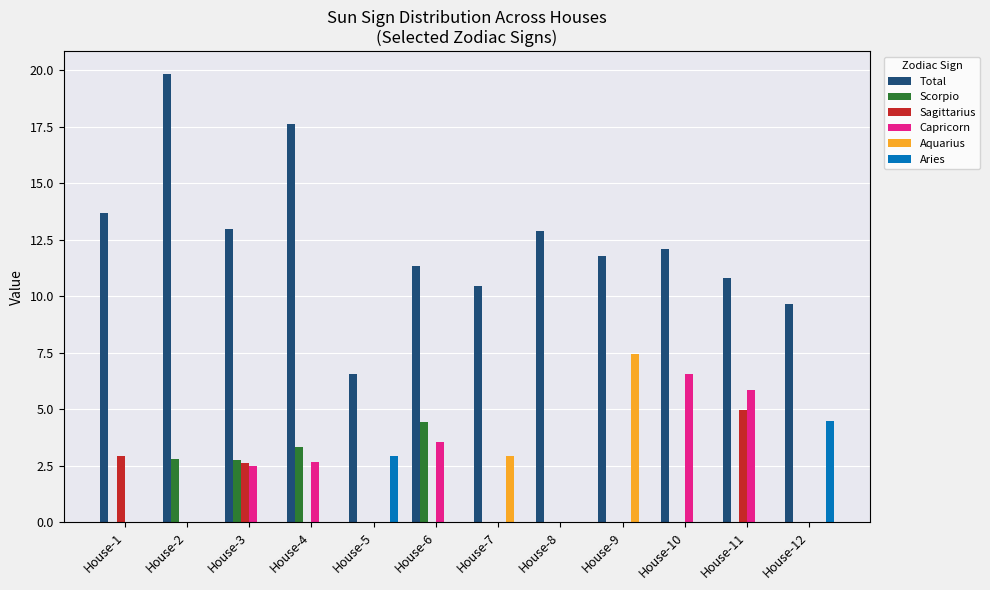

Is the value of Total at House-3 greater than the value of Scorpio at House-8?

Yes